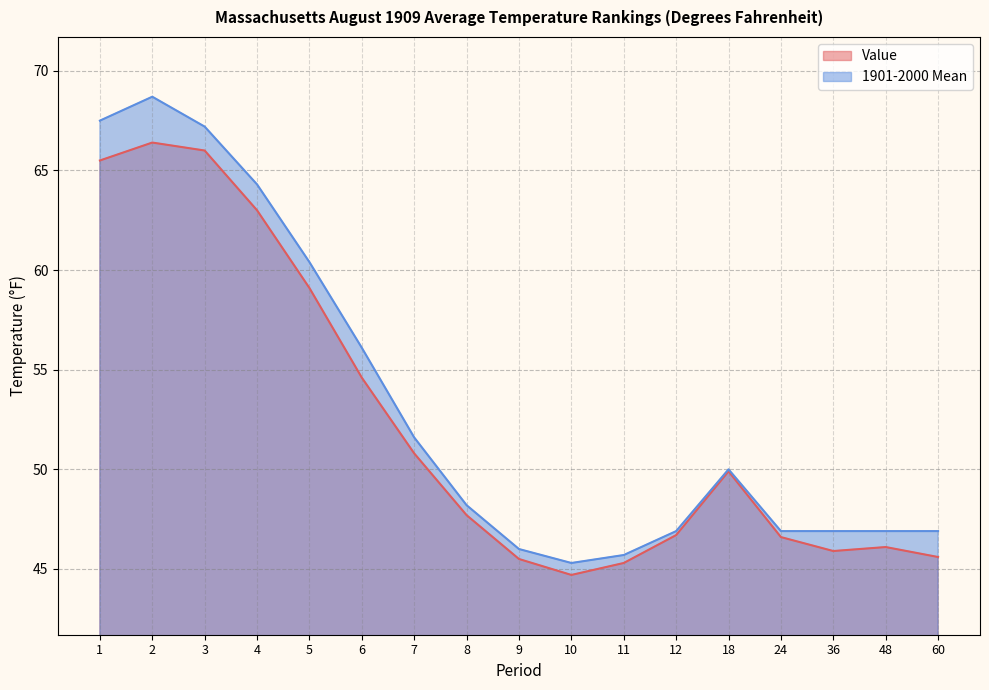

True or false: Value and 1901-2000 Mean cross at least once.

False